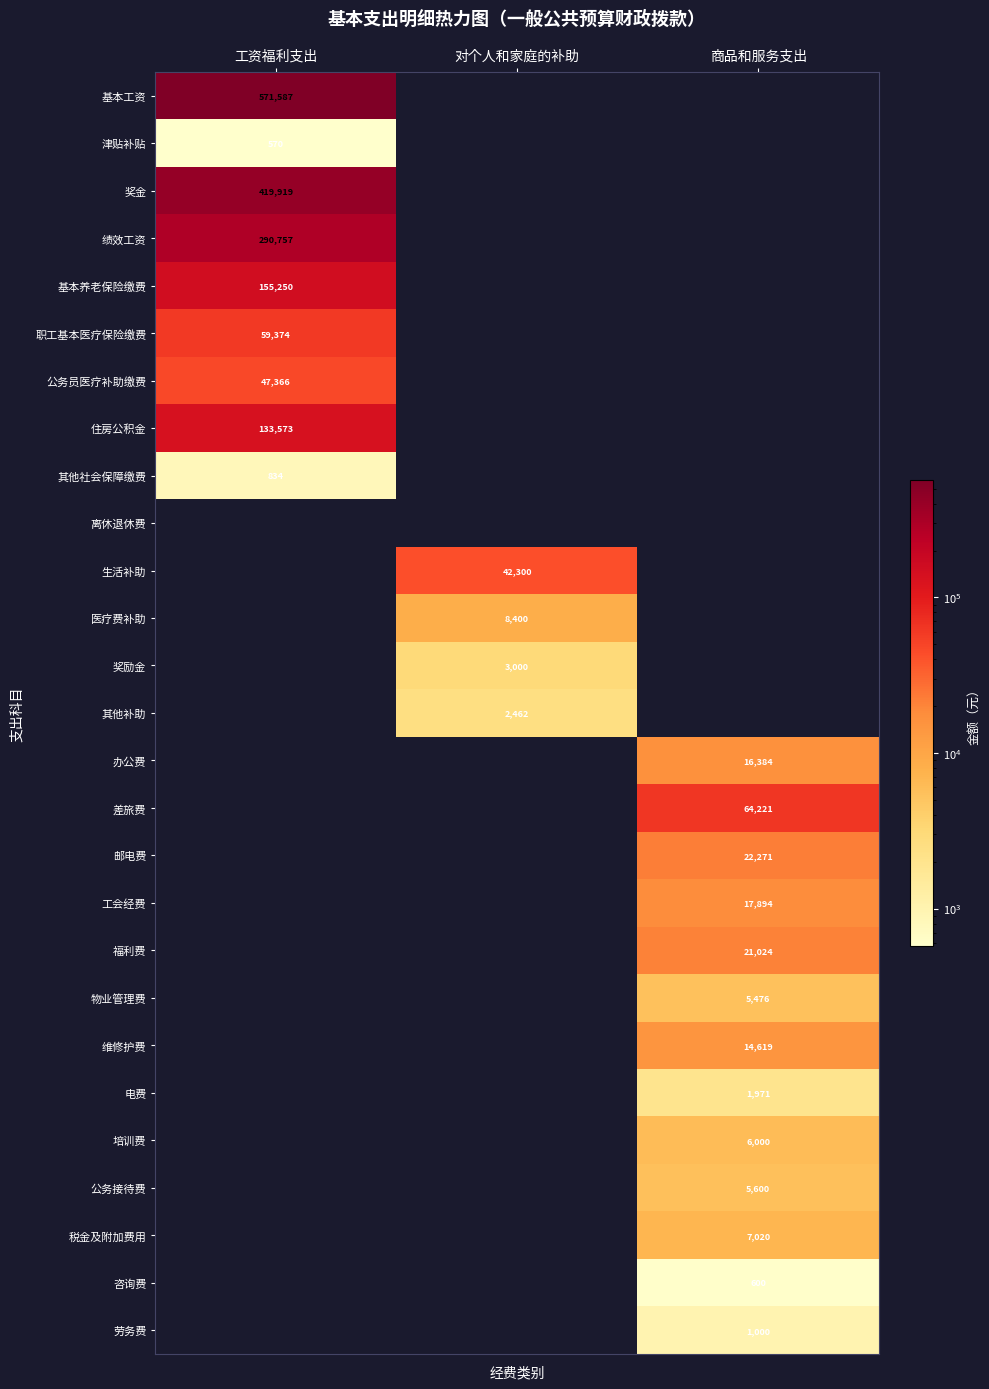

The 基本工资 series shows 571587 at 工资福利支出. True or false?

True